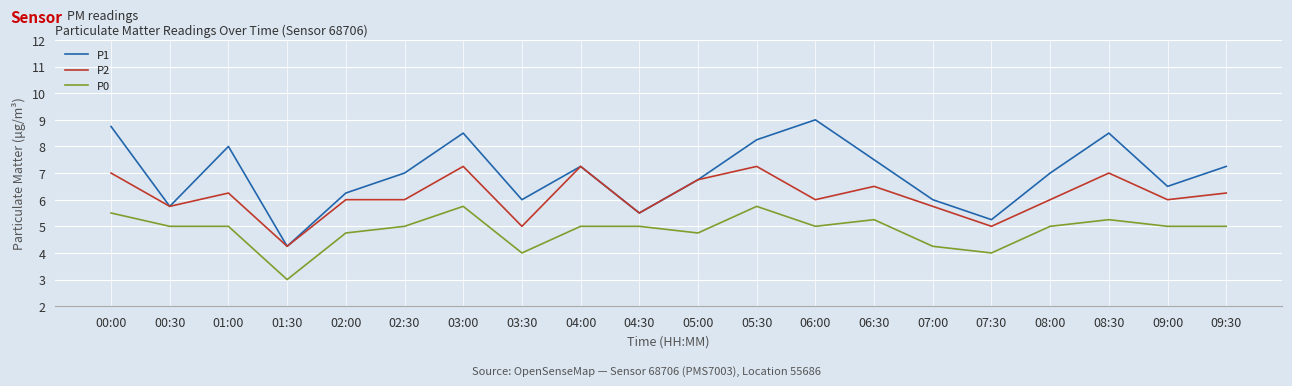

True or false: P2 has a value of 2.9 at 06:00.

False